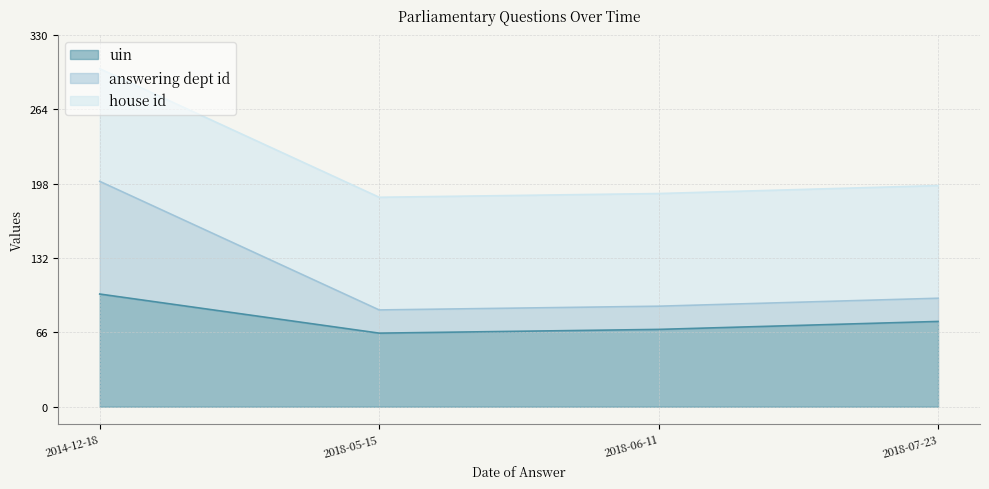

What is the total value across all series at 2018-06-11?

189.2